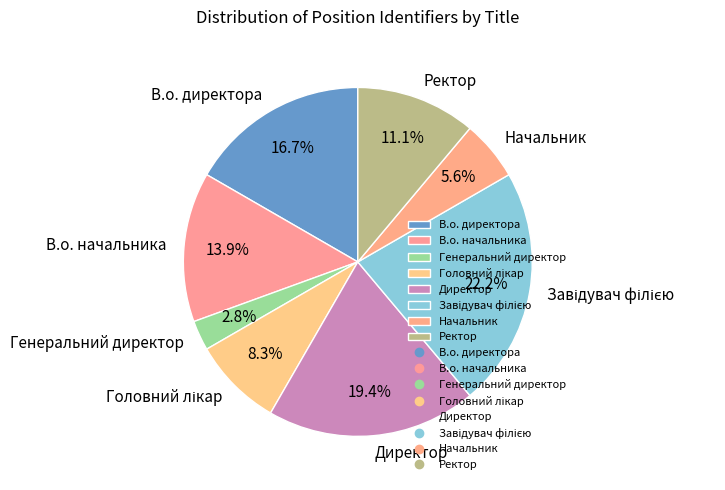

Is there any slice that represents more than half of the pie?

No